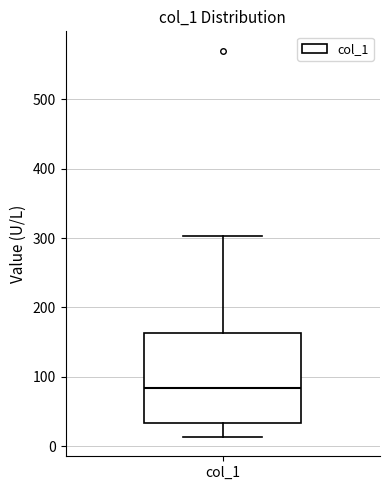

Read this box plot against the y-axis: the position of the median line, the range covered by the box, and the ends of both whiskers. The values are not printed on the chart, so give them approximately, as read against the axis.

median 80, box 30 to 160, whiskers 10 to 300